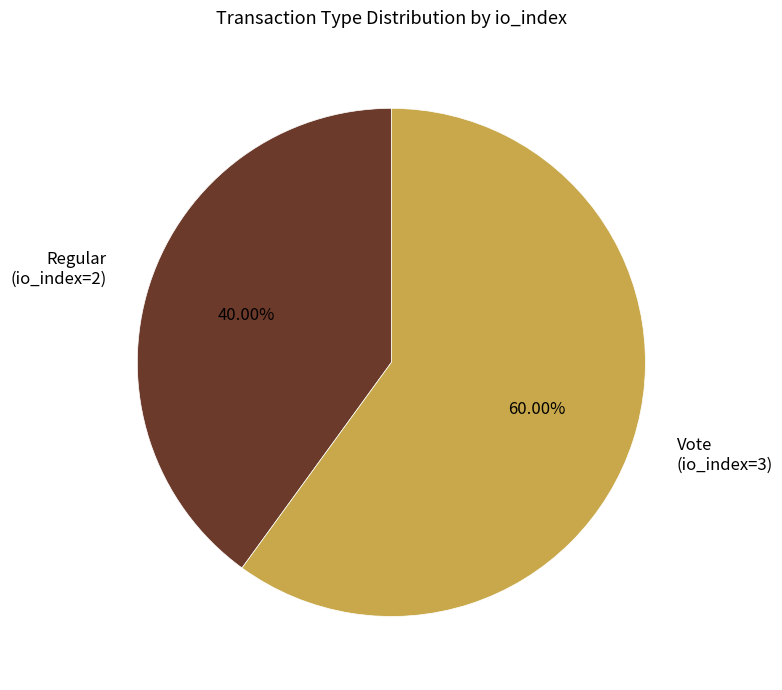

Rank the categories by value from lowest to highest.

Regular (io_index=2), Vote (io_index=3)